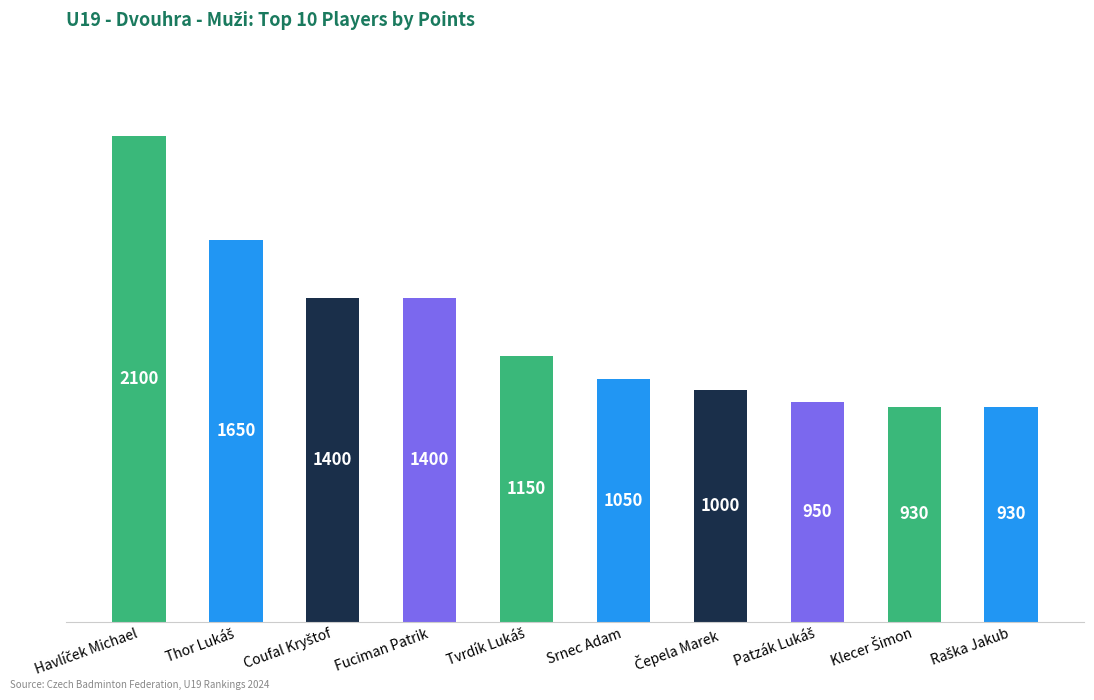

Is it true that the value at Fuciman Patrik is 1400?

True